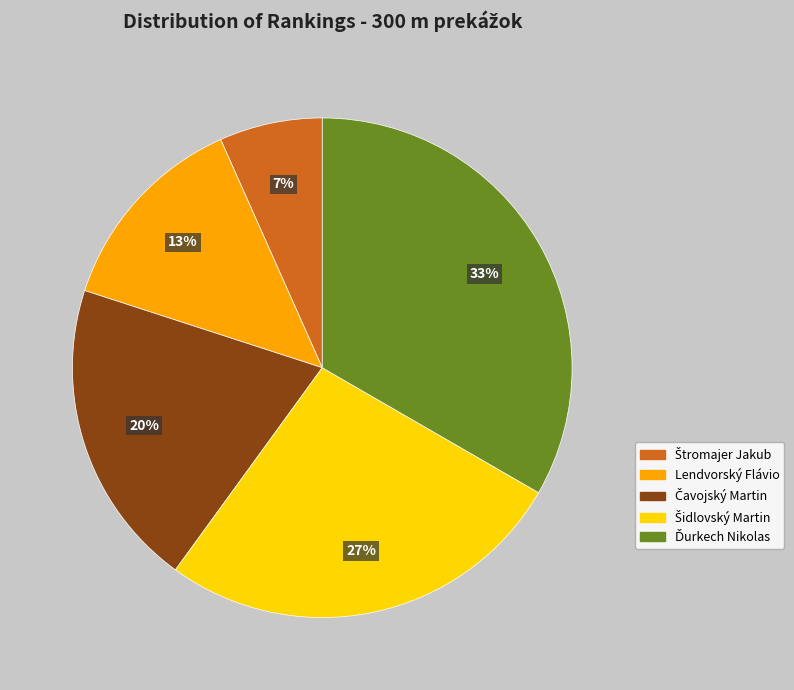

How many segments does this pie chart have?

5